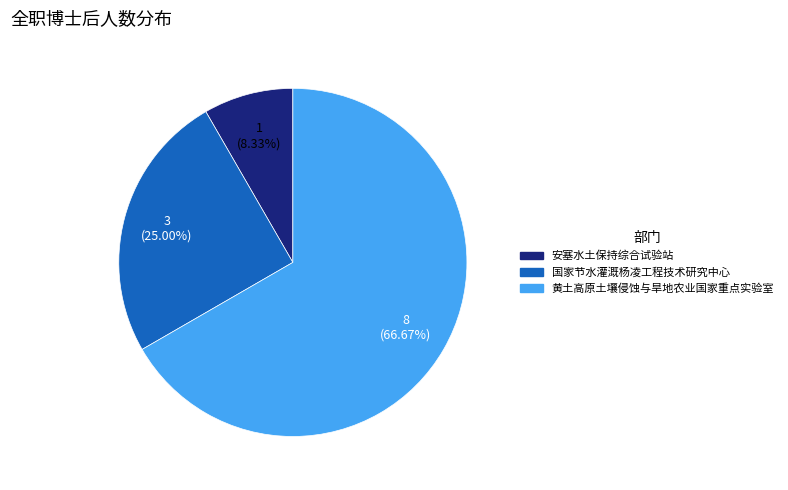

To the nearest percent, what is the average slice percentage?

33%